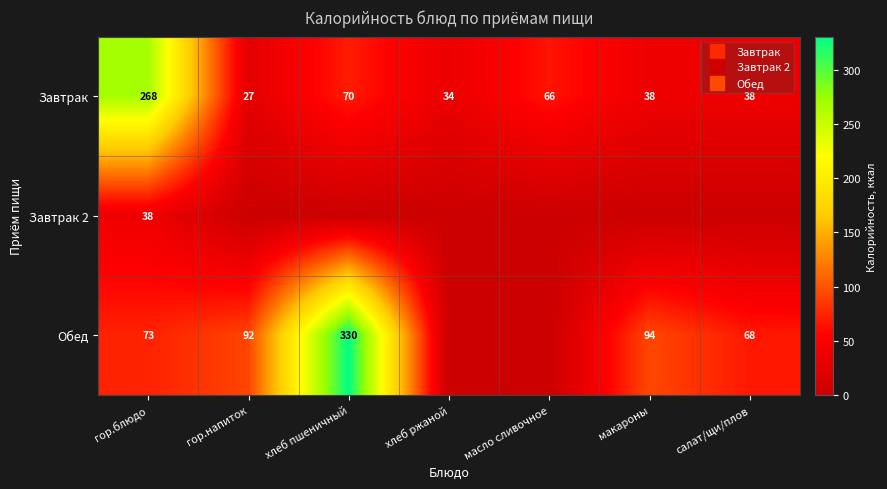

What is the highest value of the Обед series?

330.4